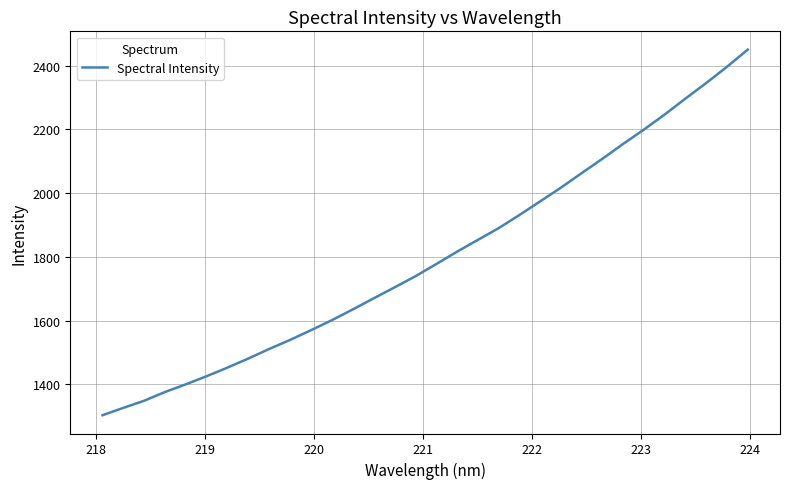

What is the greatest value displayed?

2450.7